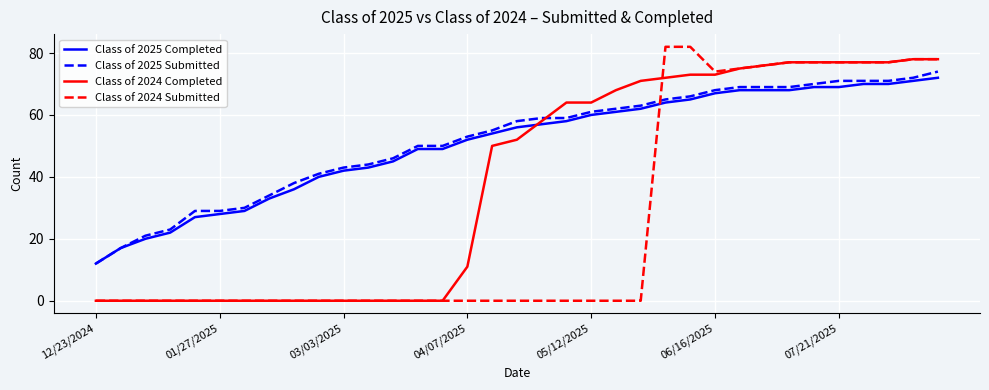

What is the lowest value of the Class of 2025 Submitted series?

12